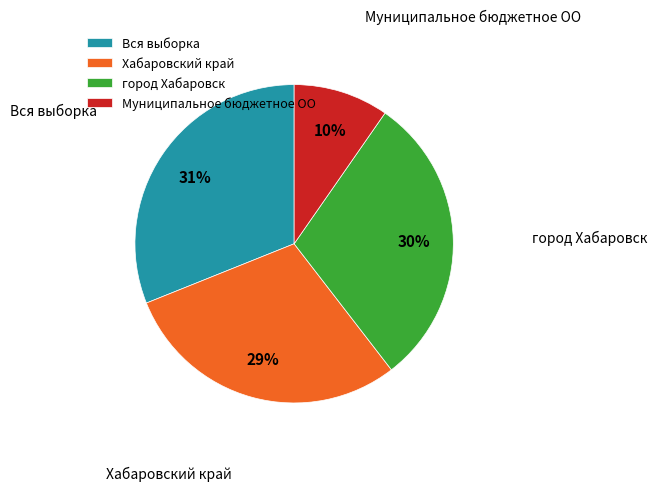

True or false: Хабаровский край accounts for 39% of the total.

False